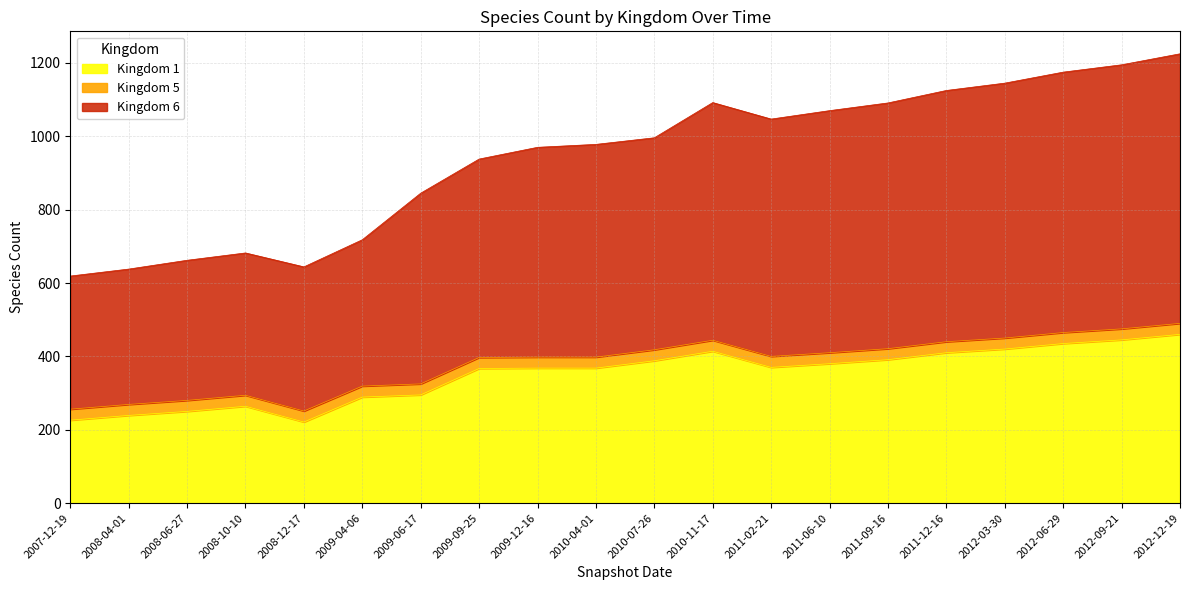

Does the chart have visible grid lines?

Yes